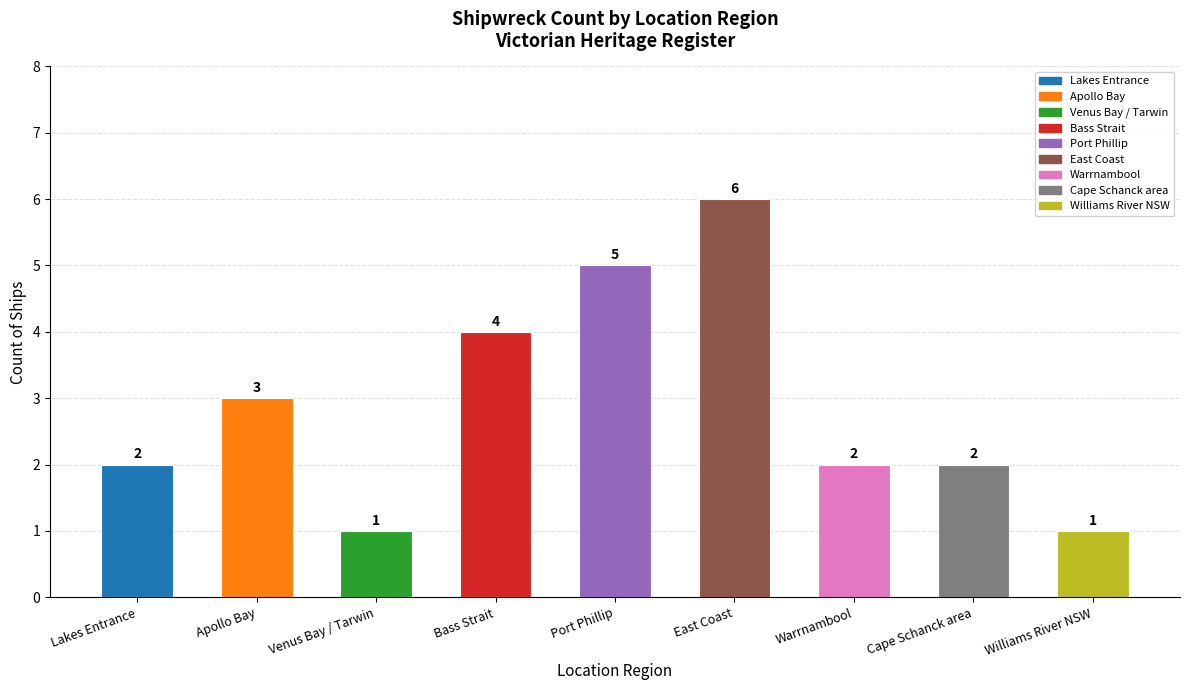

What is the sum of all values?

26